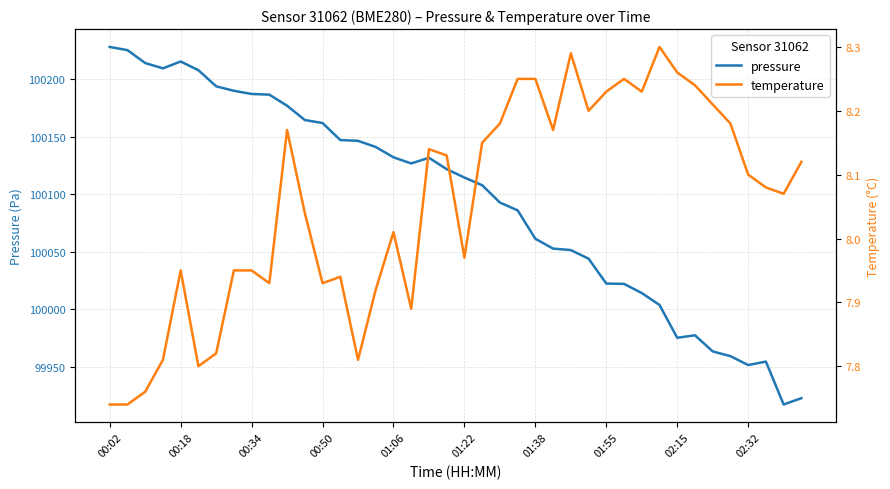

List the series in order of their peak value, highest first.

pressure, temperature